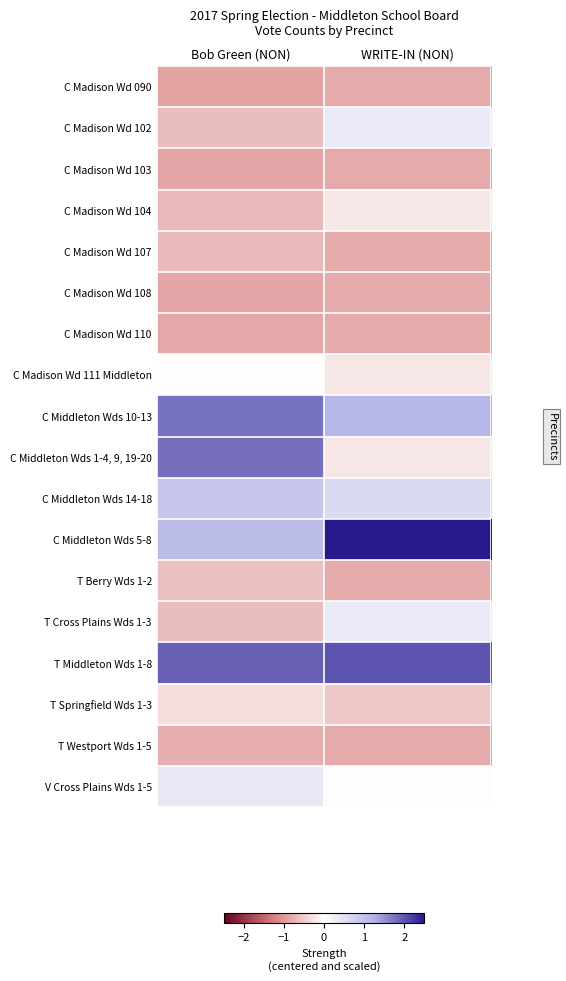

Reading right to left, extract all data points from this chart.

C Madison Wd 090: WRITE-IN (NON)=-0.8	Bob Green (NON)=-0.9
C Madison Wd 102: WRITE-IN (NON)=0.3	Bob Green (NON)=-0.6
C Madison Wd 103: WRITE-IN (NON)=-0.8	Bob Green (NON)=-0.9
C Madison Wd 104: WRITE-IN (NON)=-0.3	Bob Green (NON)=-0.7
C Madison Wd 107: WRITE-IN (NON)=-0.8	Bob Green (NON)=-0.7
C Madison Wd 108: WRITE-IN (NON)=-0.8	Bob Green (NON)=-0.9
C Madison Wd 110: WRITE-IN (NON)=-0.8	Bob Green (NON)=-0.8
C Madison Wd 111 Middleton: WRITE-IN (NON)=-0.3	Bob Green (NON)=0.0
C Middleton Wds 10-13: WRITE-IN (NON)=1.2	Bob Green (NON)=1.8
C Middleton Wds 1-4, 9, 19-20: WRITE-IN (NON)=-0.3	Bob Green (NON)=1.8
C Middleton Wds 14-18: WRITE-IN (NON)=0.6	Bob Green (NON)=0.9
C Middleton Wds 5-8: WRITE-IN (NON)=2.6	Bob Green (NON)=1.1
T Berry Wds 1-2: WRITE-IN (NON)=-0.8	Bob Green (NON)=-0.6
T Cross Plains Wds 1-3: WRITE-IN (NON)=0.3	Bob Green (NON)=-0.6
T Middleton Wds 1-8: WRITE-IN (NON)=2.0	Bob Green (NON)=1.9
T Springfield Wds 1-3: WRITE-IN (NON)=-0.5	Bob Green (NON)=-0.3
T Westport Wds 1-5: WRITE-IN (NON)=-0.8	Bob Green (NON)=-0.8
V Cross Plains Wds 1-5: WRITE-IN (NON)=0.0	Bob Green (NON)=0.4